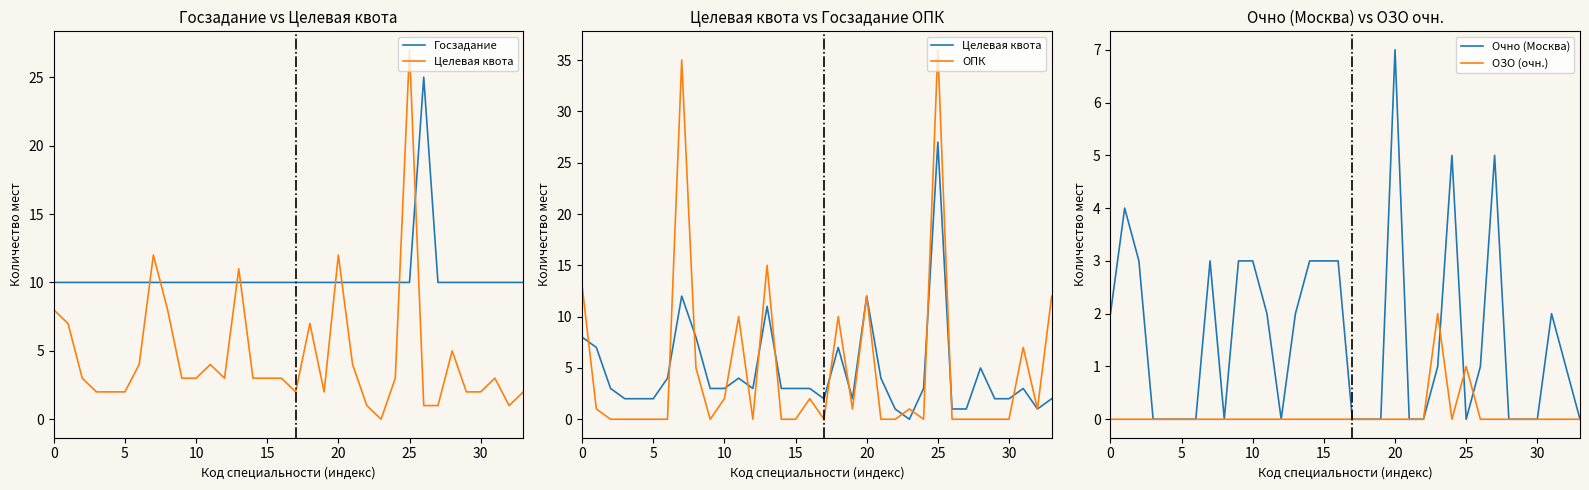

At which label does Целевая квота reach its minimum?

23